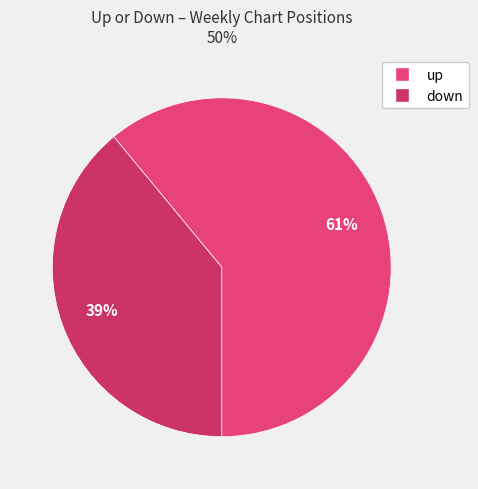

Do up and down together represent more than half of the pie?

Yes